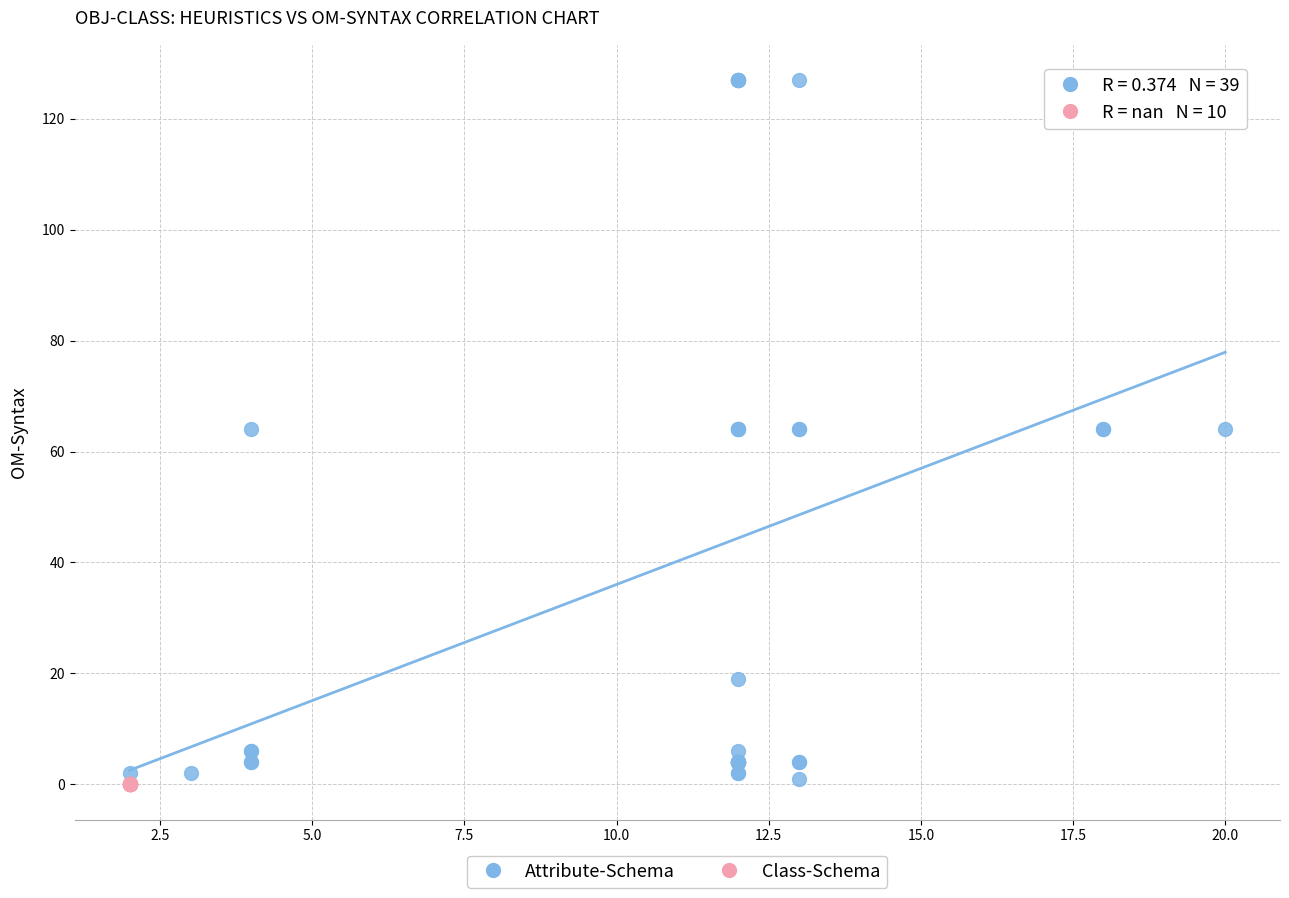

Which series contains the highest Y value?

Attribute-Schema